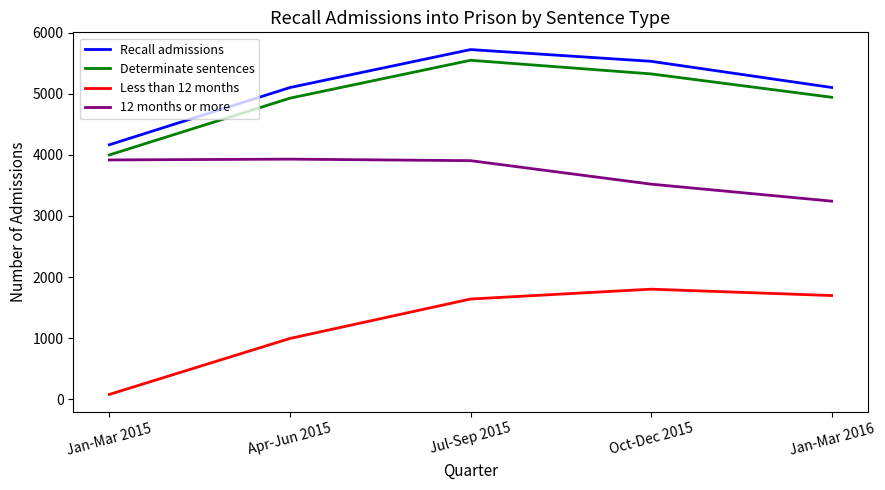

Read the Determinate sentences value at Oct-Dec 2015.

5324